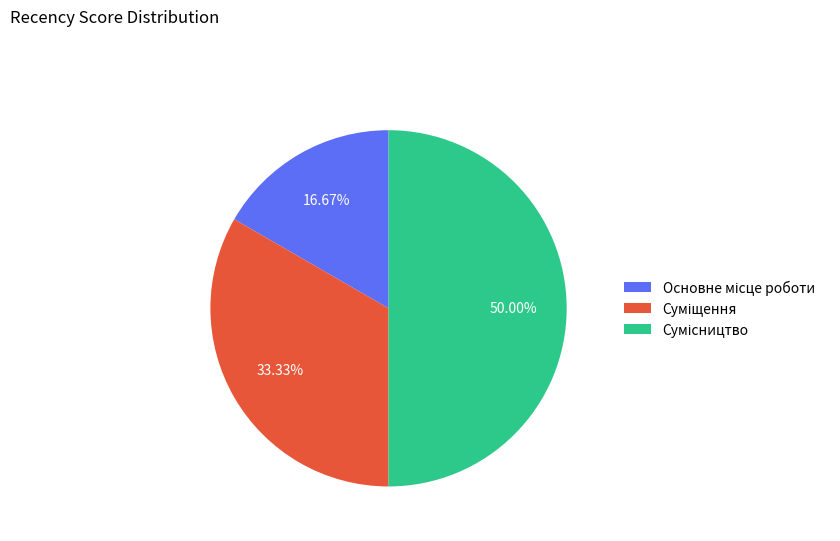

The Суміщення slice represents 22% of the pie. True or false?

False